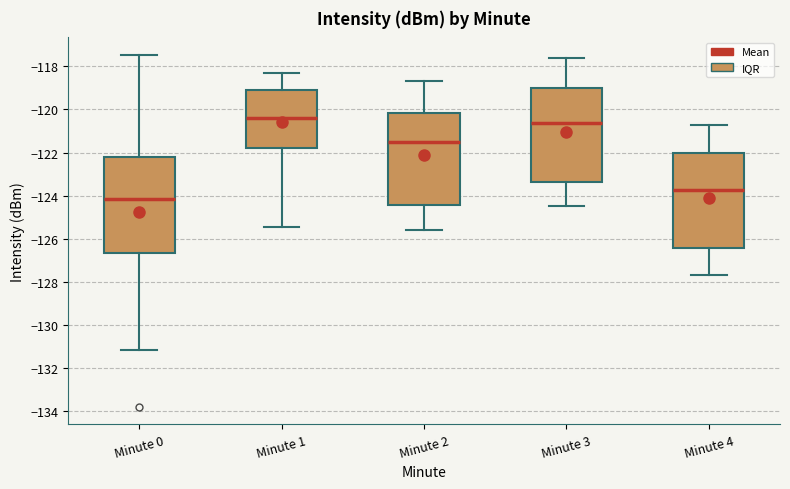

Reading left to right, read every box against the y-axis: the position of its median line, the range the box covers, and the ends of its whiskers. The values are not printed on the chart, so give them approximately, as read against the axis.

Minute 0: median -124.2, box -126.6 to -122.2, whiskers -131.2 to -117.4
Minute 1: median -120.4, box -121.8 to -119.2, whiskers -125.4 to -118.4
Minute 2: median -121.4, box -124.4 to -120.2, whiskers -125.6 to -118.6
Minute 3: median -120.6, box -123.4 to -119.0, whiskers -124.4 to -117.6
Minute 4: median -123.8, box -126.4 to -122.0, whiskers -127.6 to -120.6